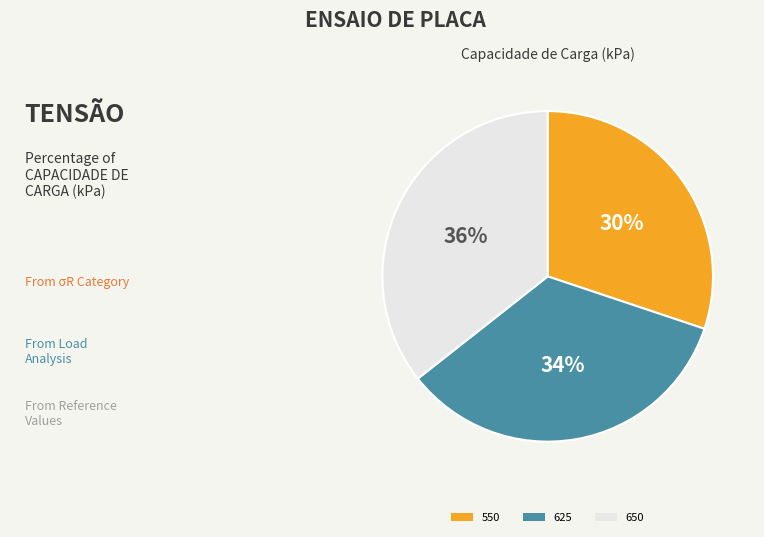

Does 550 represent more than half of the total?

No